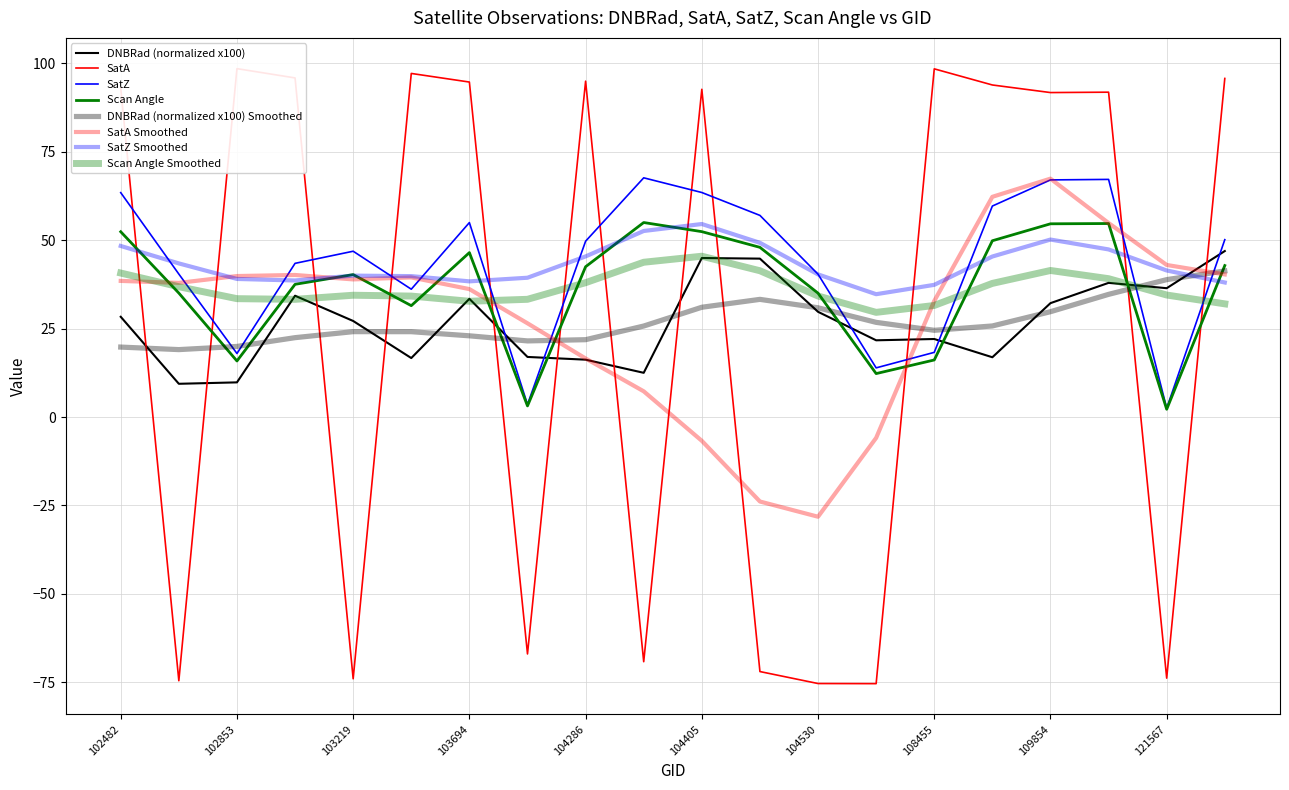

What is the value of the dnbrad point at the 10th from the left?

12.5